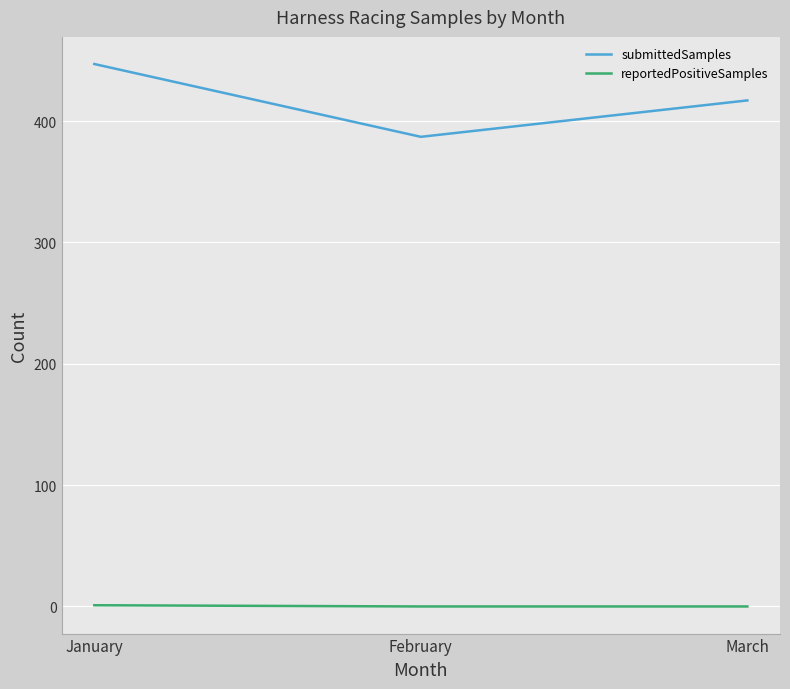

Between January and February, which series saw the biggest shift?

submittedSamples